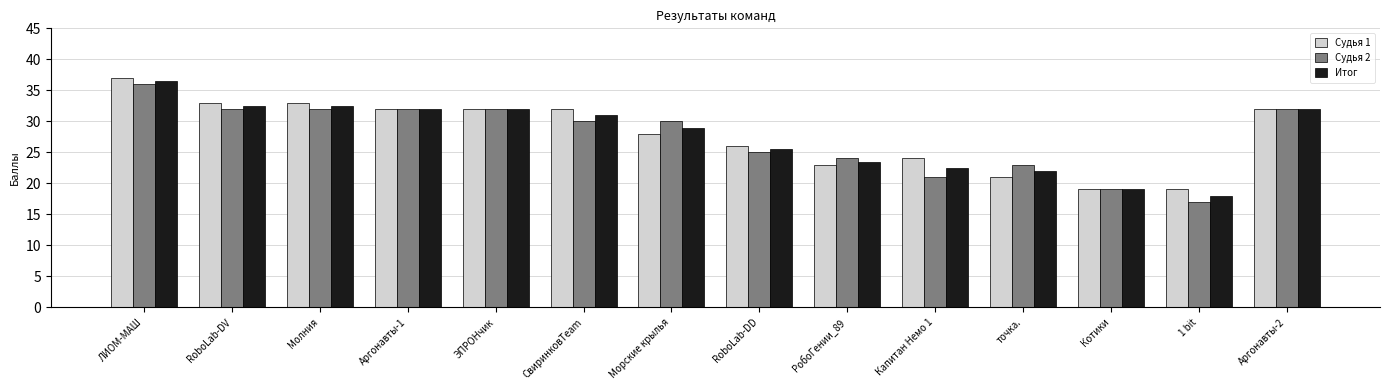

What value does the Судья 2 series have at Капитан Немо 1?

21.0